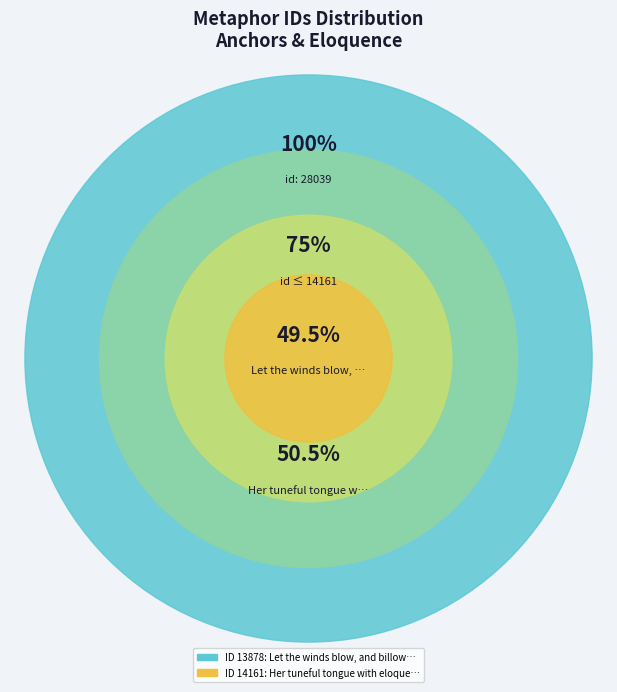

How many slices are in this pie chart?

2